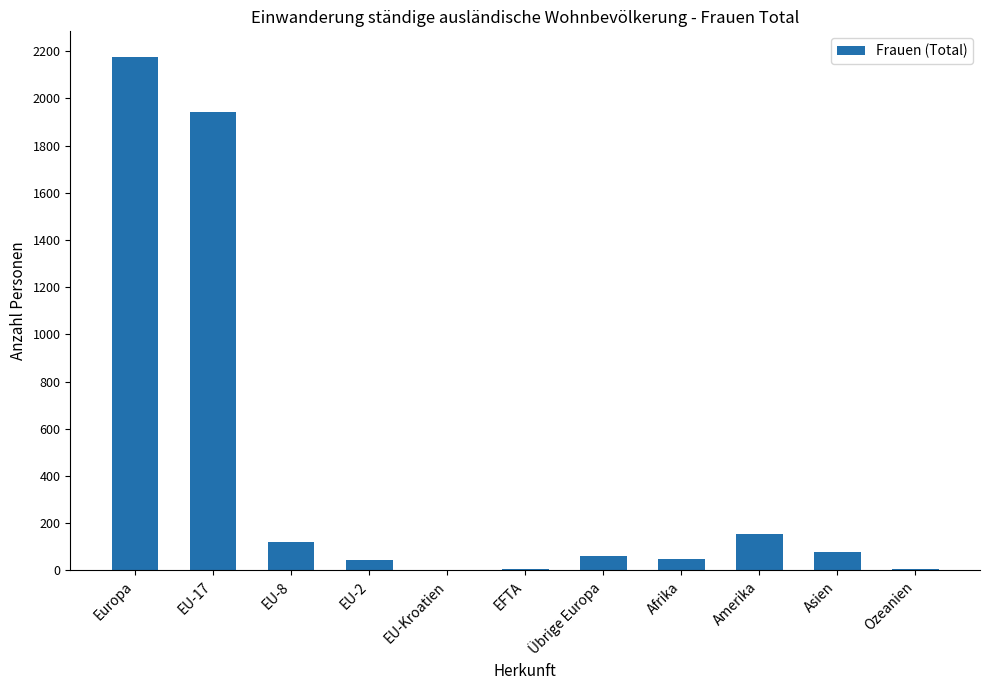

Is it true that the value at Afrika is 48?

True